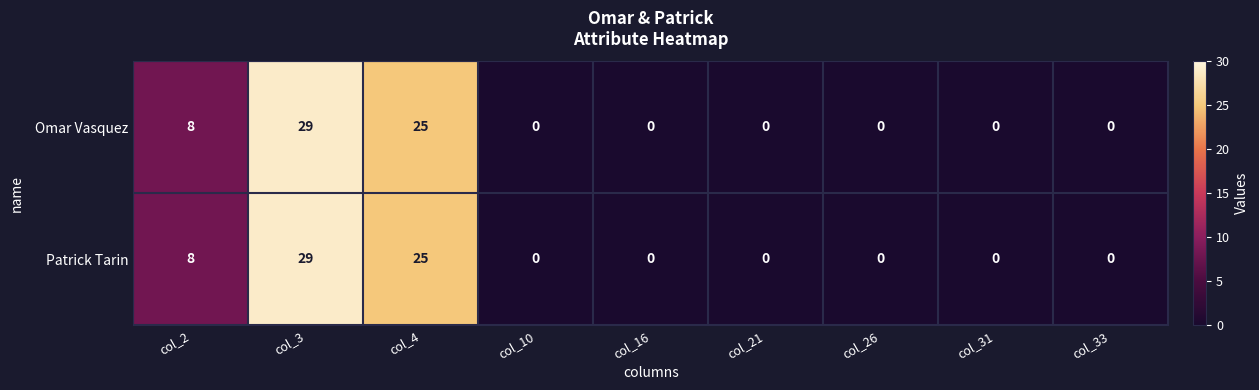

What is the average value of the Patrick Tarin series?

7